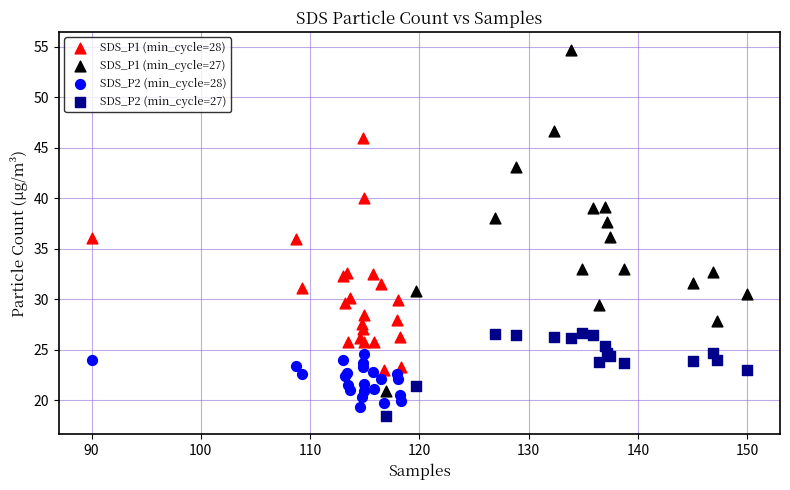

Which series has the largest Y range (max minus min)?

SDS_P1 (min_cycle=27)